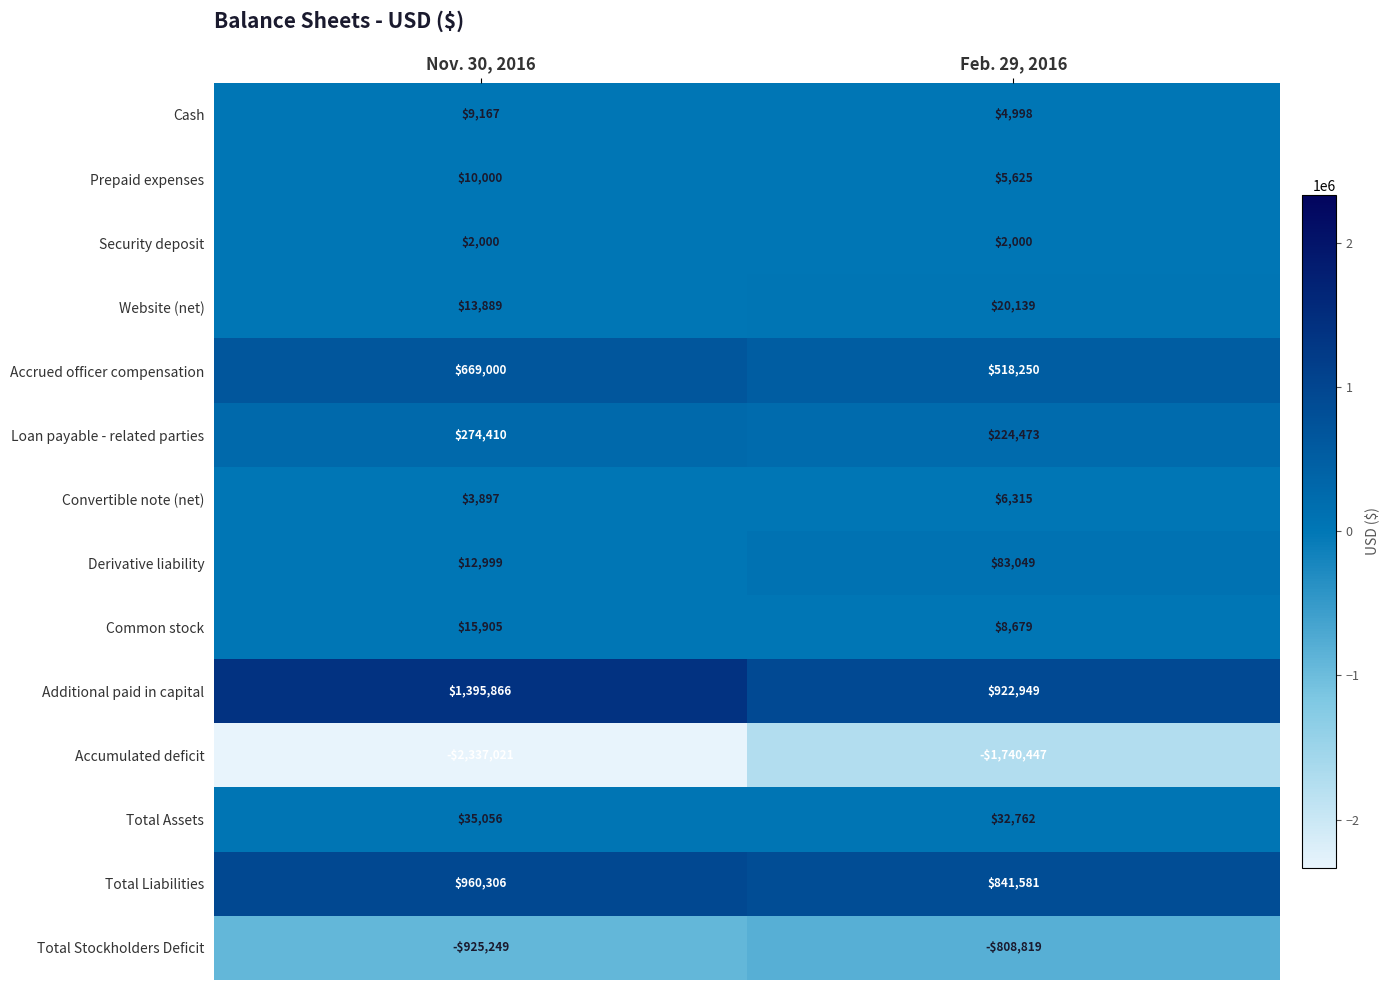

Rank the series by their maximum value, from lowest to highest.

Accumulated deficit, Total Stockholders Deficit, Security deposit, Convertible note (net), Cash, Prepaid expenses, Common stock, Website (net), Total Assets, Derivative liability, Loan payable - related parties, Accrued officer compensation, Total Liabilities, Additional paid in capital